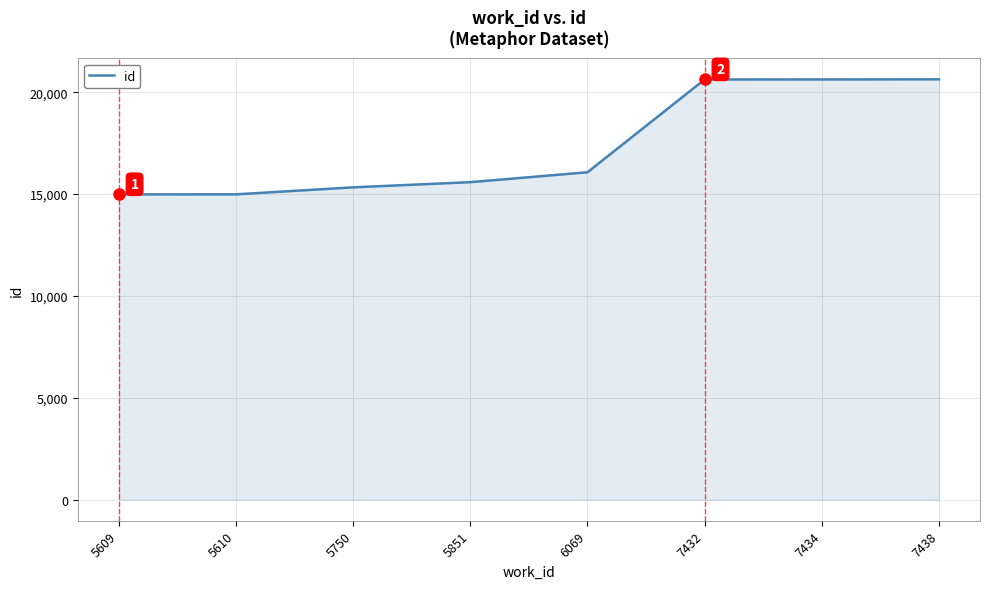

True or false: the data shows 14984 at 5609.

True